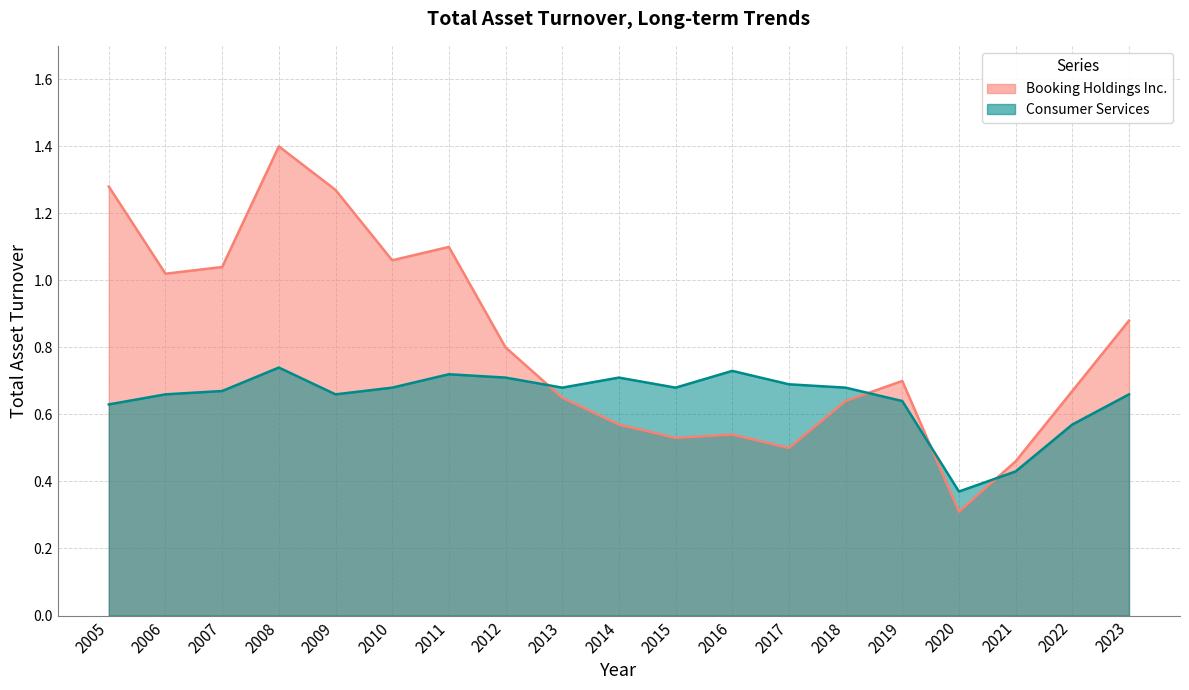

What is the value of the Consumer Services point at the 7th from the left?

0.7